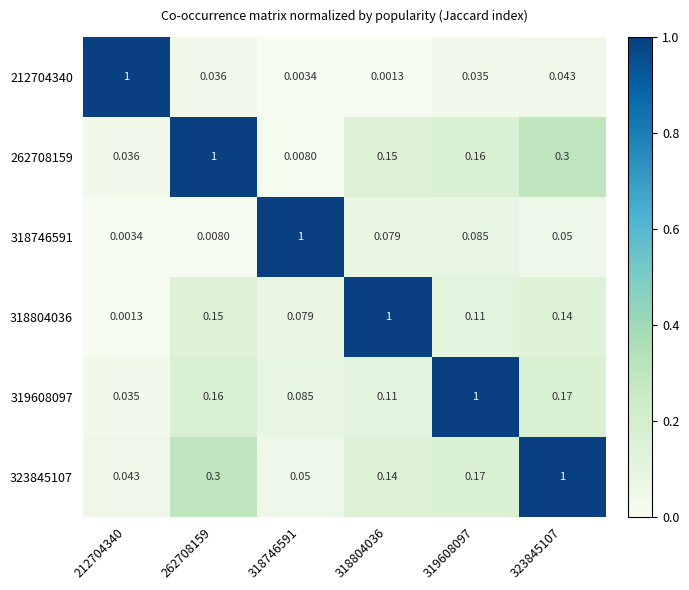

Is the value of 323845107 at 318804036 greater than the value of 262708159 at 323845107?

No